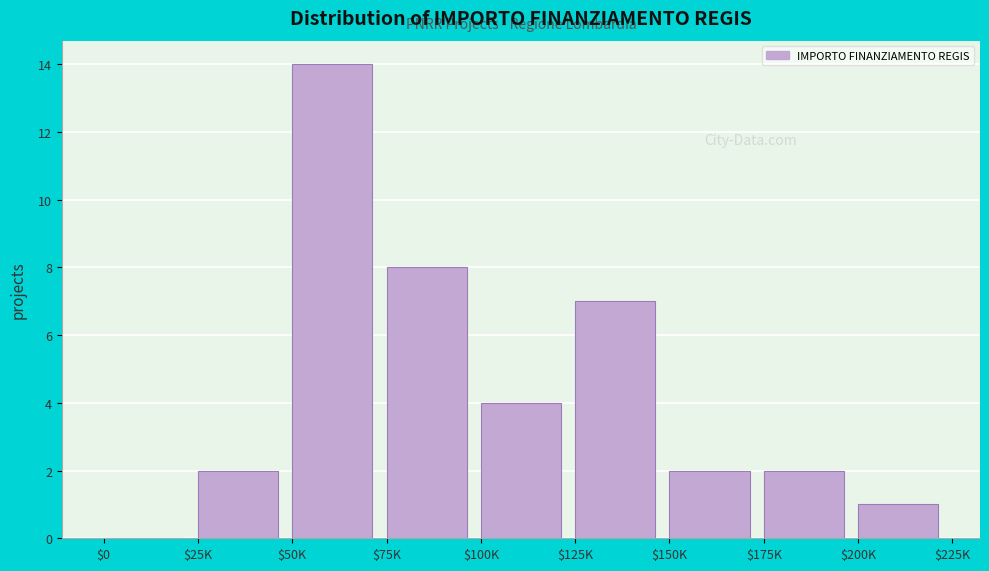

What is the sum of all values?

40